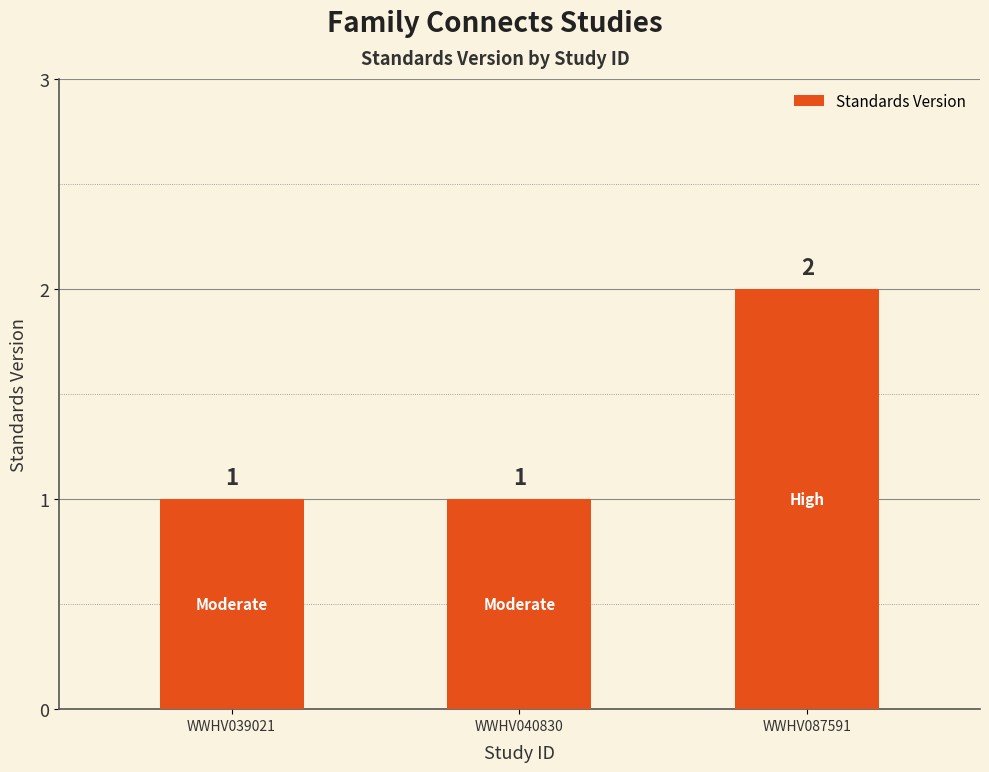

What is the value of the 2nd bar from the left?

1